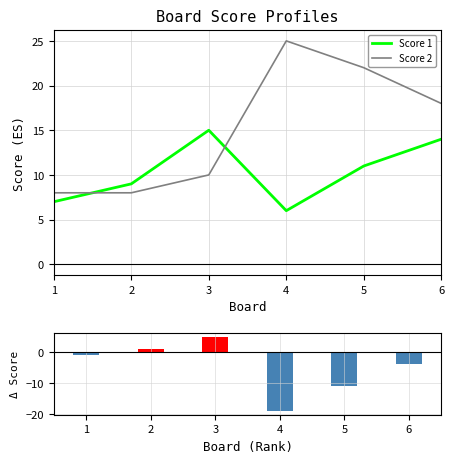

What is the greatest value displayed?

25